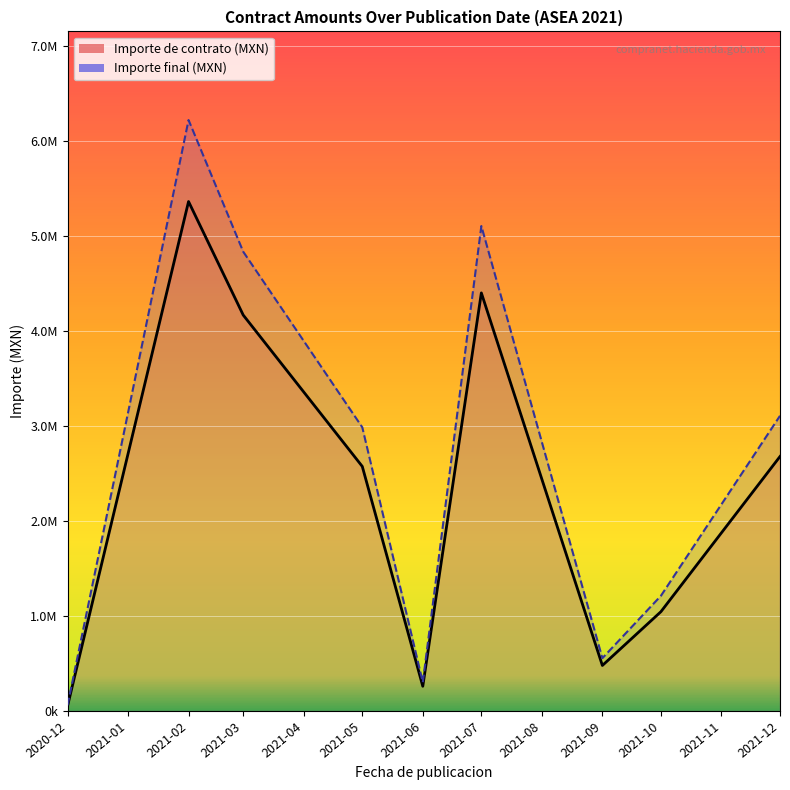

True or false: Importe de contrato (MXN) and Importe final (MXN) cross at least once.

False